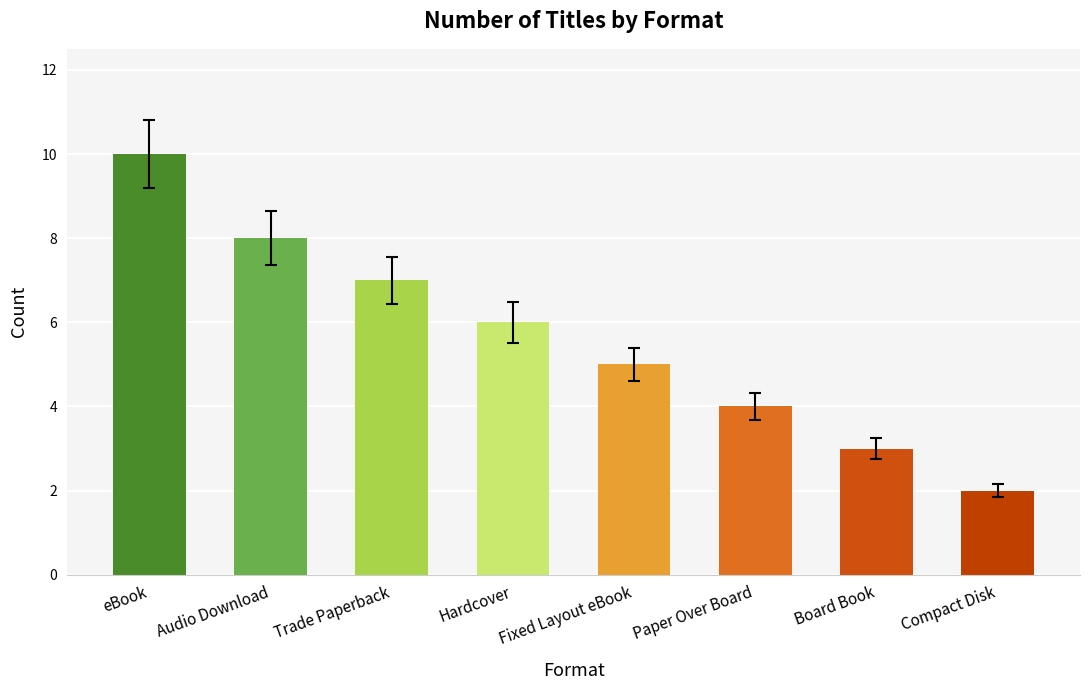

What is the minimum value shown in the chart?

2